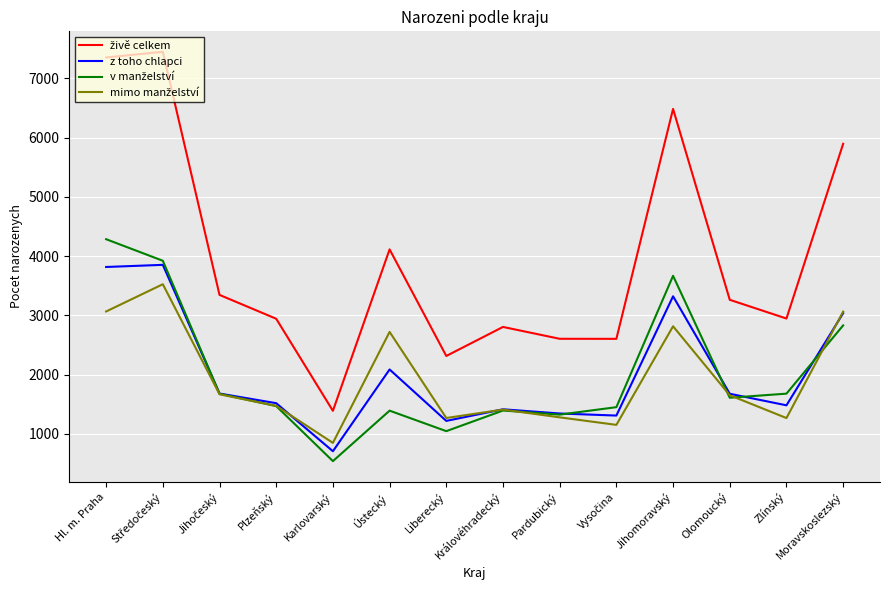

Which category has the lowest value across all series?

Karlovarský